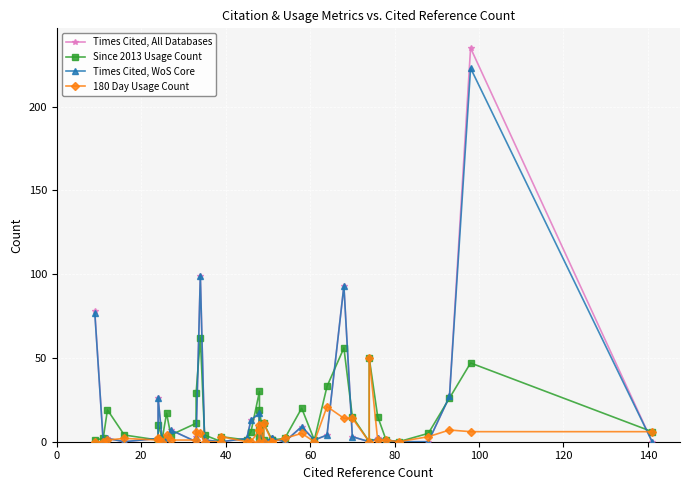

How many data points in Times Cited, All Databases are above 2?

14